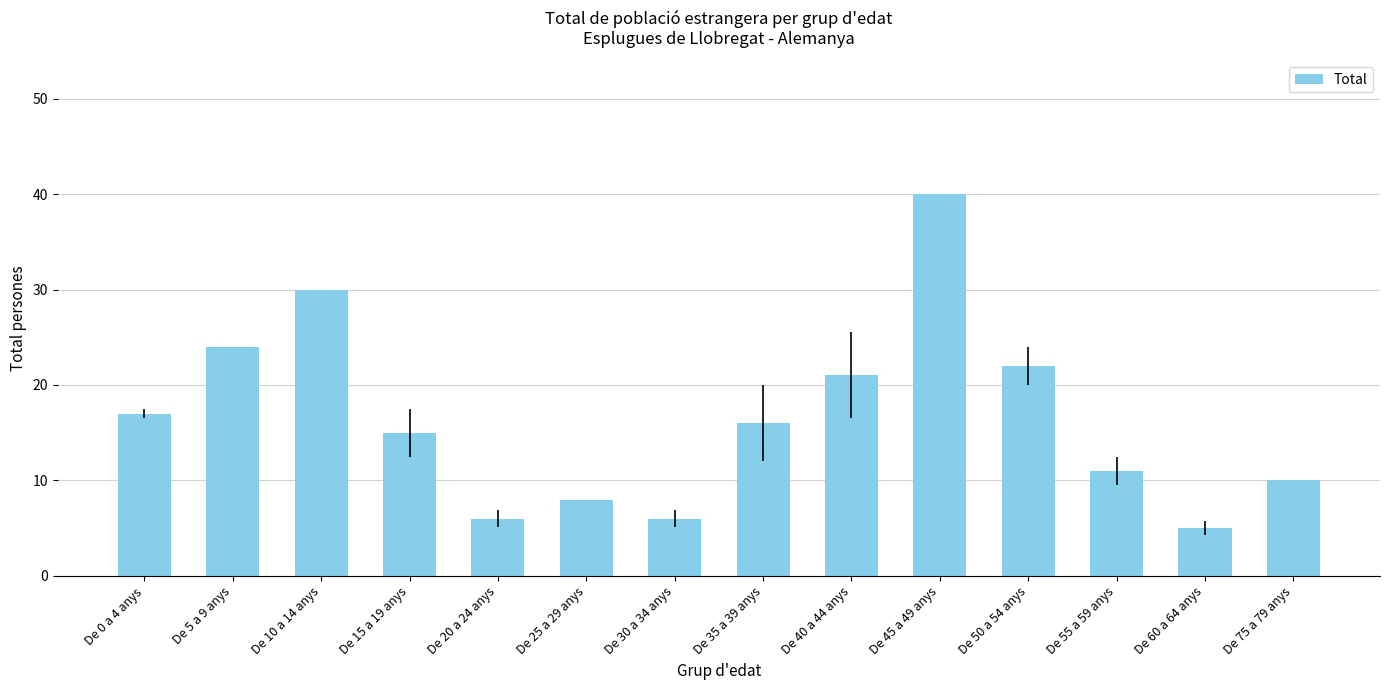

Approximately how many times larger is the value at De 35 a 39 anys compared to De 5 a 9 anys?

0.7